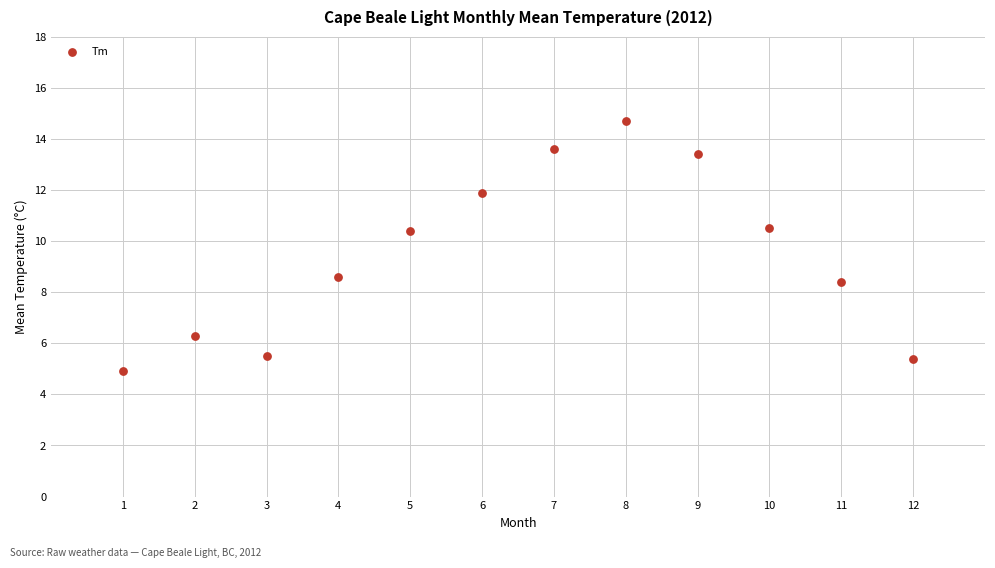

What is the average X value?

6.5